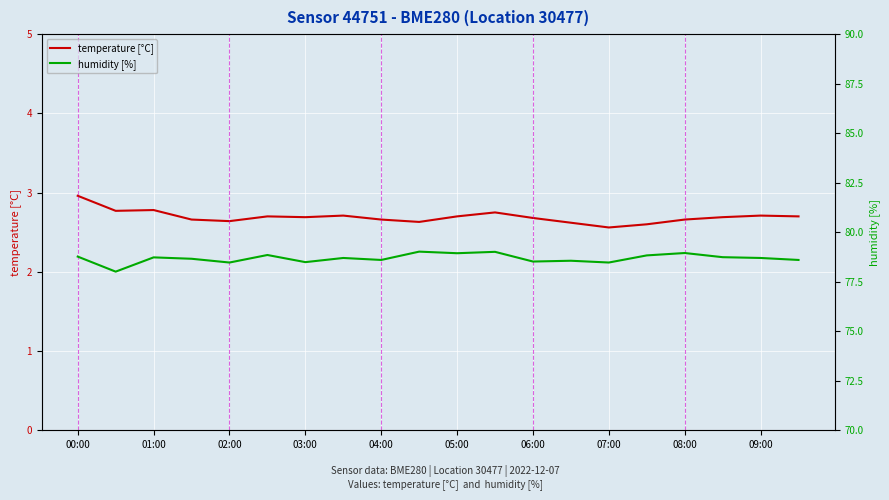

What is the difference between the maximum and second lowest values in the temperature [°C] series?

0.4